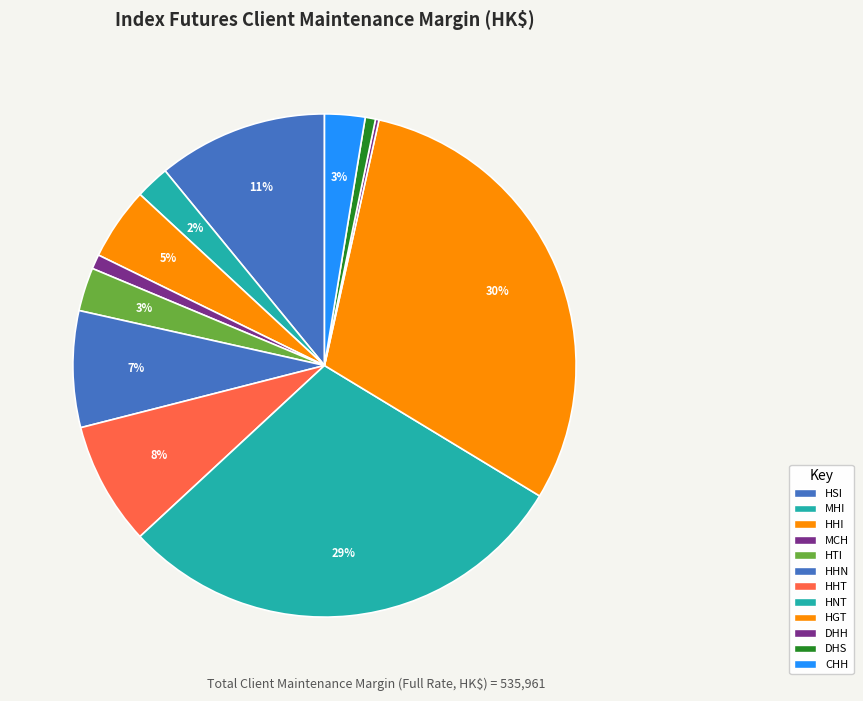

Count the number of slices in the pie.

12